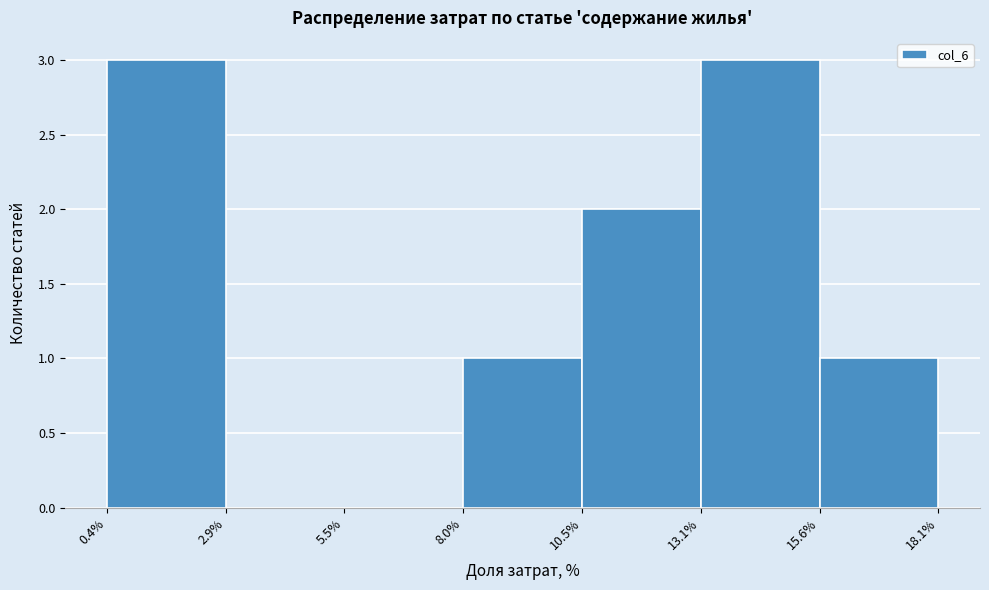

Reading left to right, transcribe this chart: for each bar, give the range it covers on the x-axis and its height. The values are not printed on the chart, so give them approximately, as read against the axis.

0.4% to 2.9%: 3
2.9% to 5.5%: 0
5.5% to 8.0%: 0
8.0% to 10.5%: 1
10.5% to 13.1%: 2
13.1% to 15.6%: 3
15.6% to 18.1%: 1